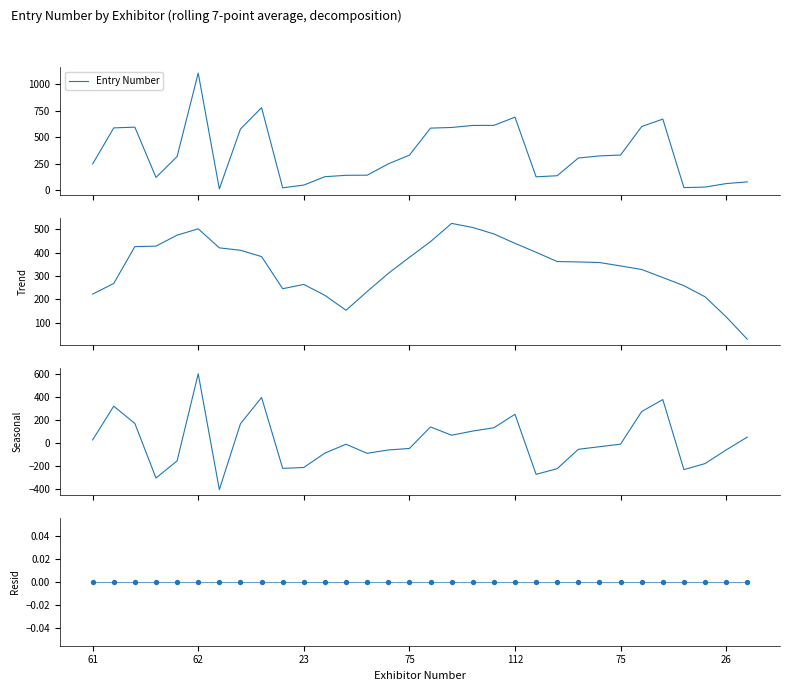

Is the value of Seasonal at 27 greater than the value of Entry Number at 31?

Yes